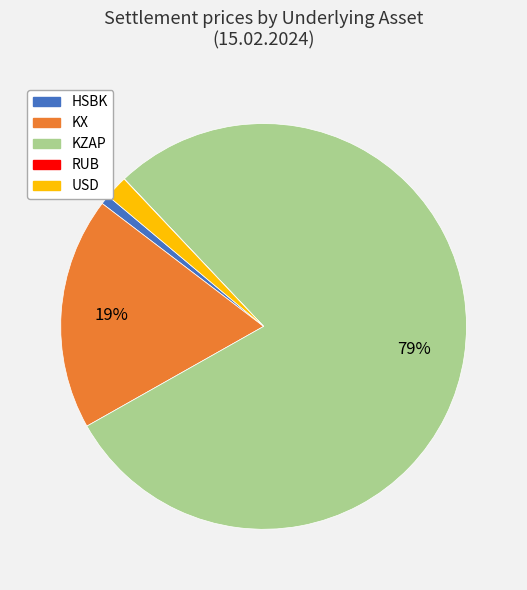

Do HSBK and USD together represent more than half of the pie?

No